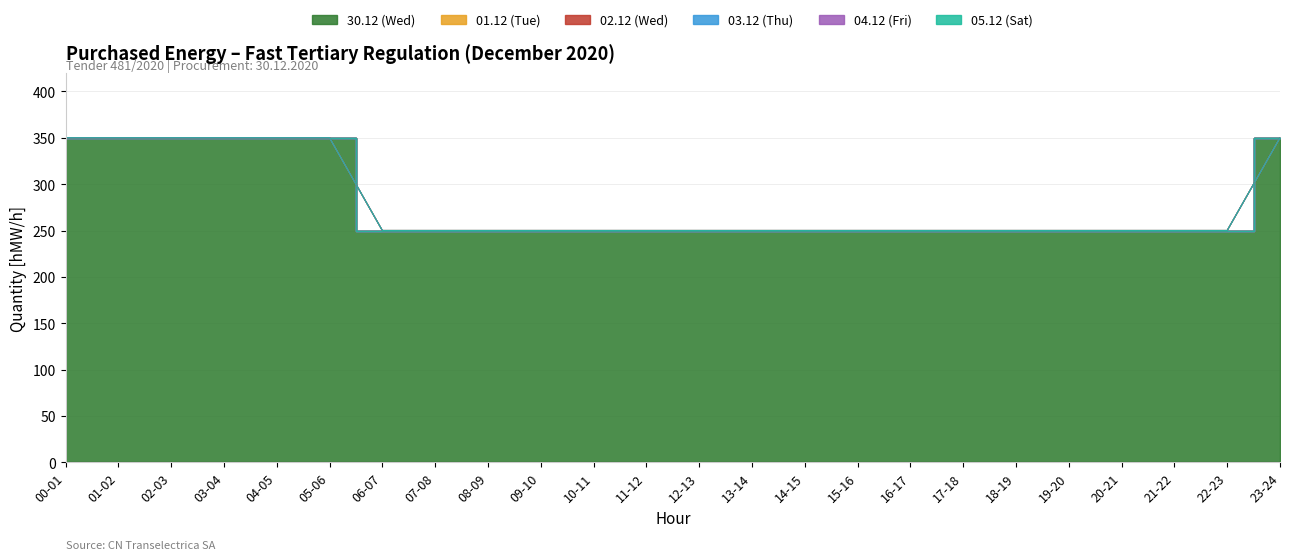

Which series has the largest total across all categories?

30.12 (Wed)